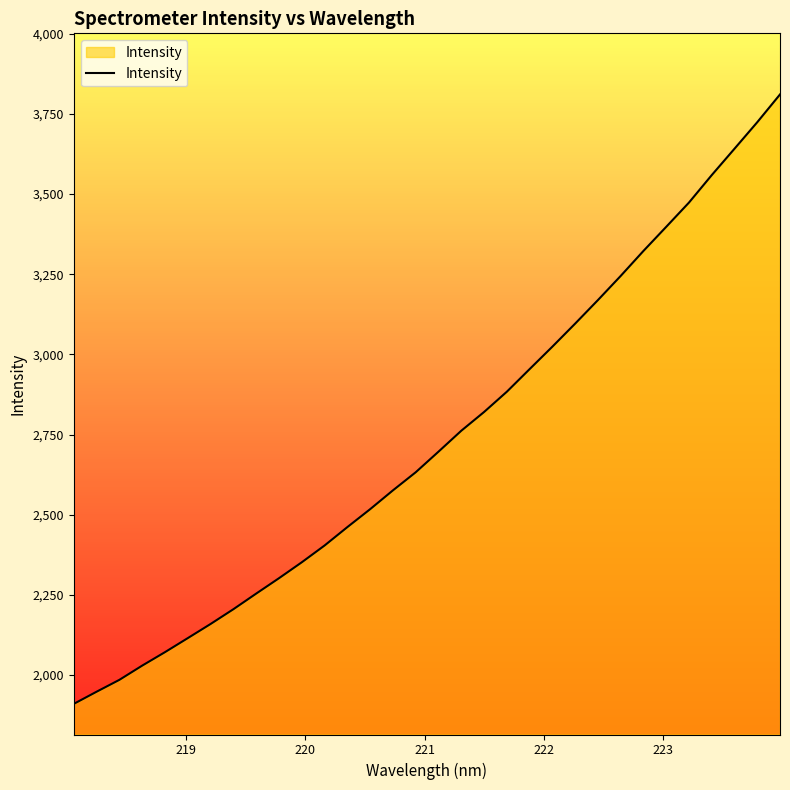

What is the difference between the maximum and minimum values?

1900.4